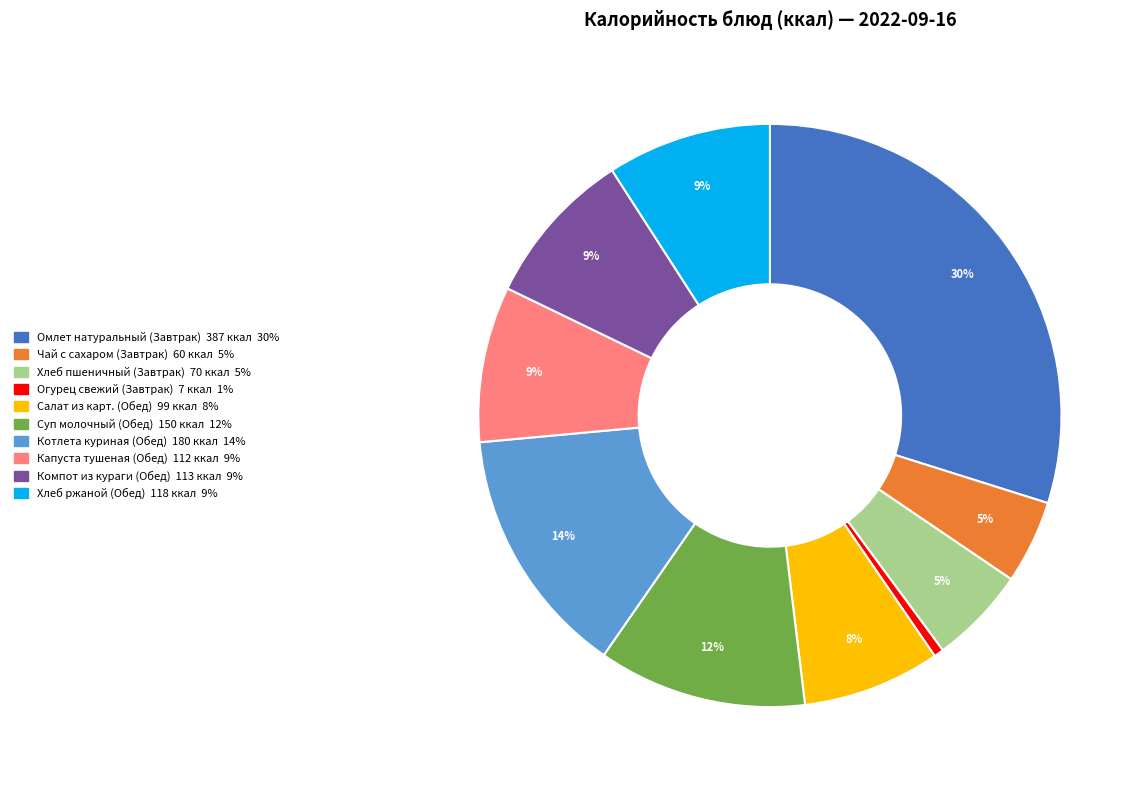

Count the number of slices in the pie.

10